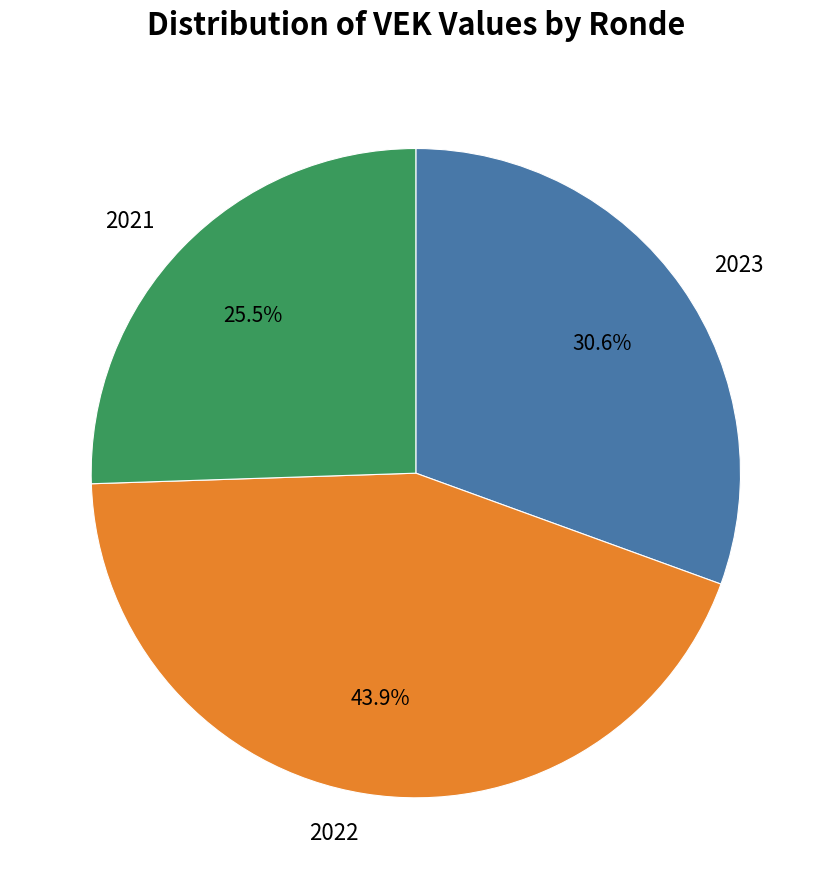

Which slice is the smallest?

2021